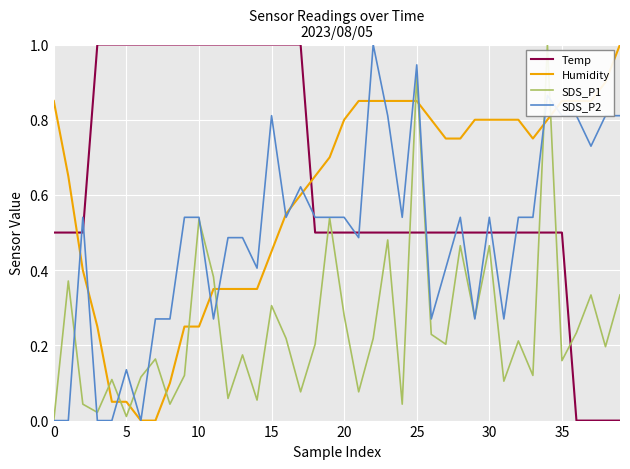

Which series has the largest total across all categories?

Temp